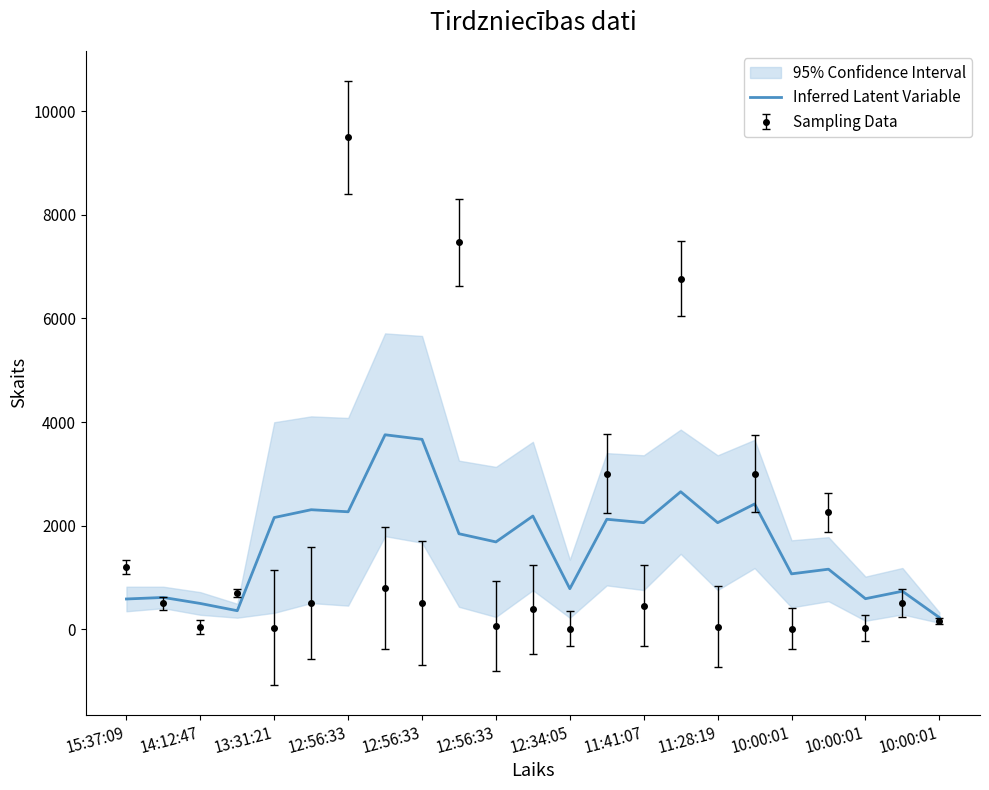

Is it true that the value at 15 is 2653.6?

True